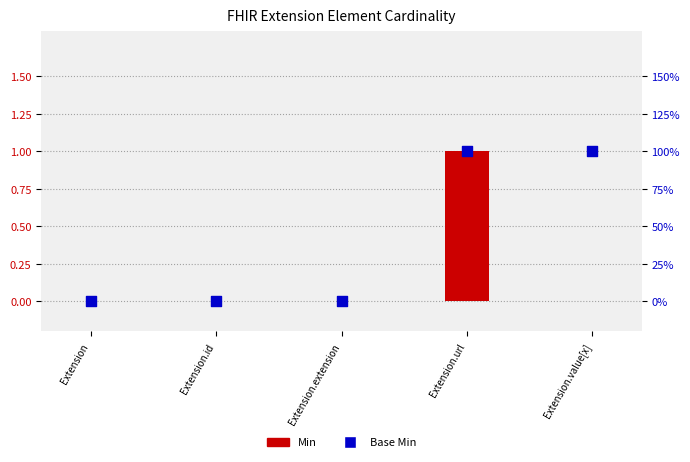

Which series contains the highest Y value?

Min